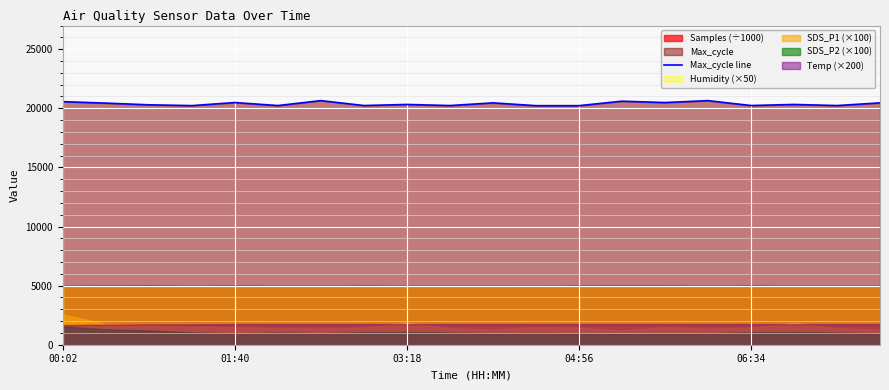

How many lines are shown in the chart?

1